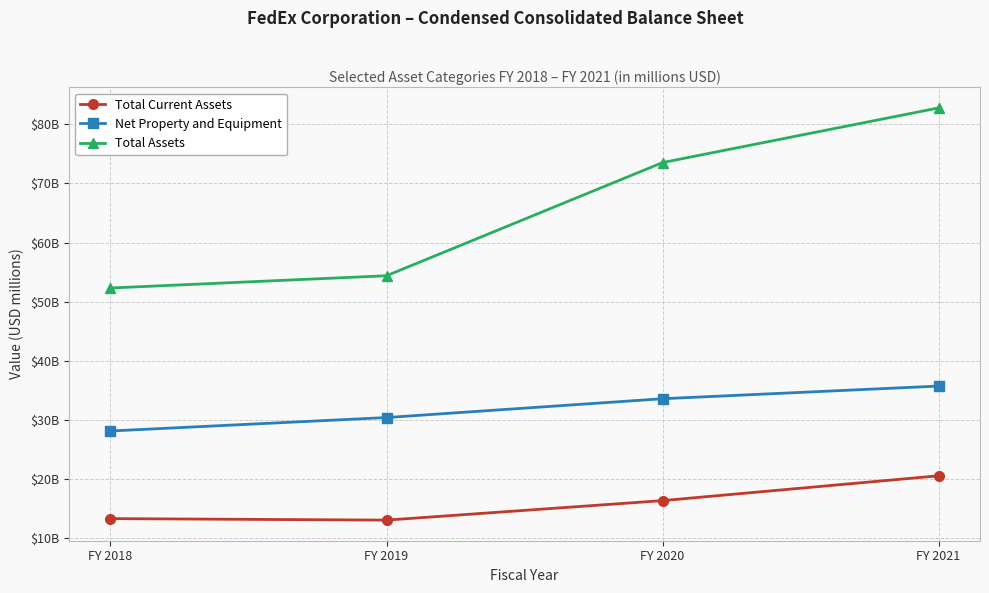

Does the chart display data point markers on the line(s)?

Yes